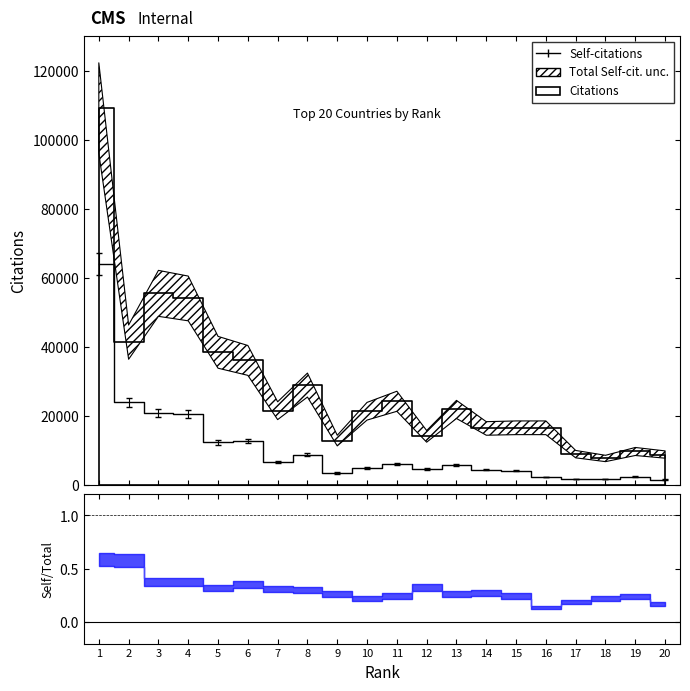

What is the difference between the maximum and second lowest values?

62253